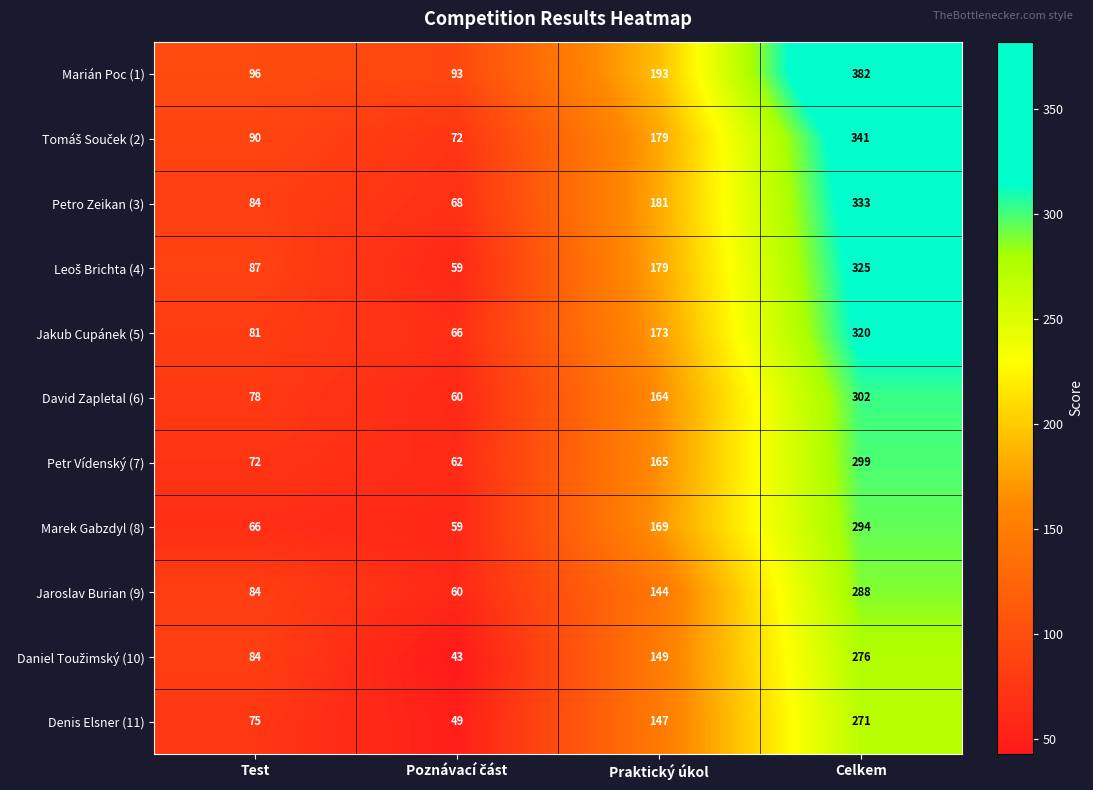

How many data points does each series have?

4